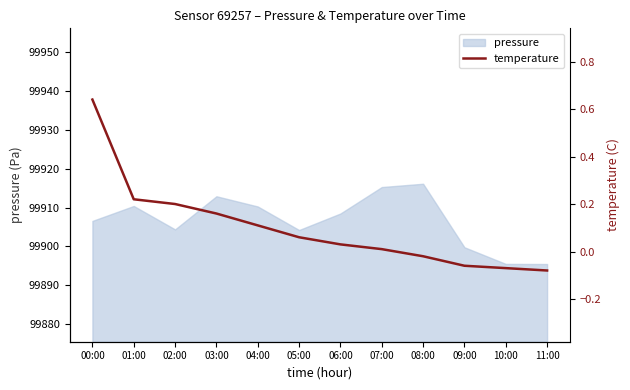

How many data points are less than 0?

4